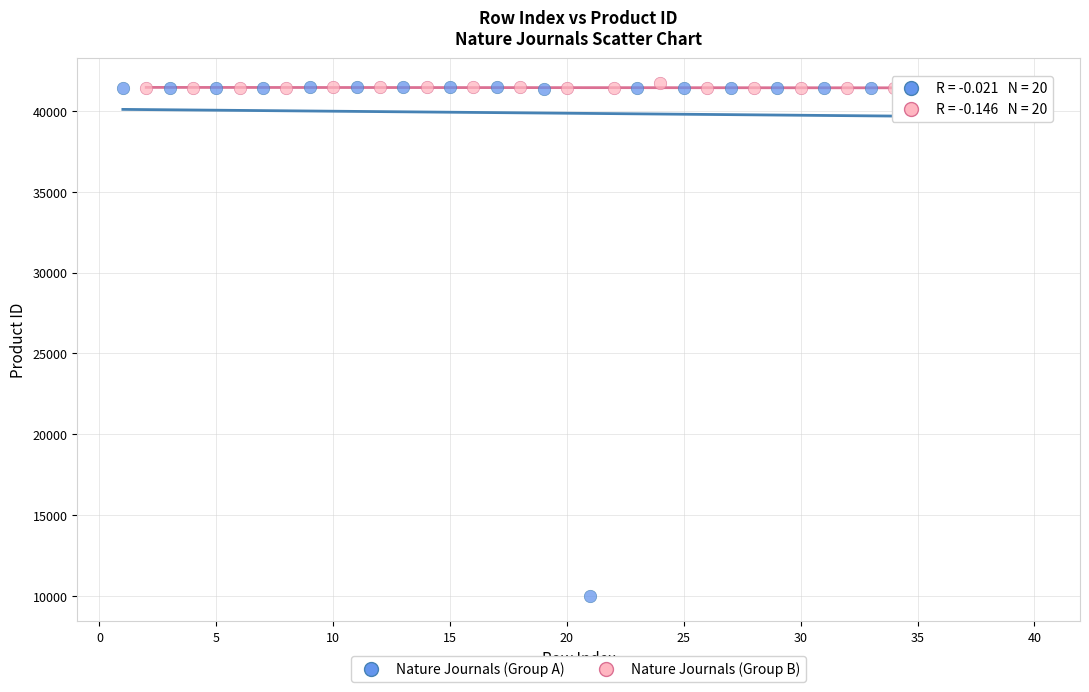

Which series has the widest spread of Y values?

Nature Journals (Group A)